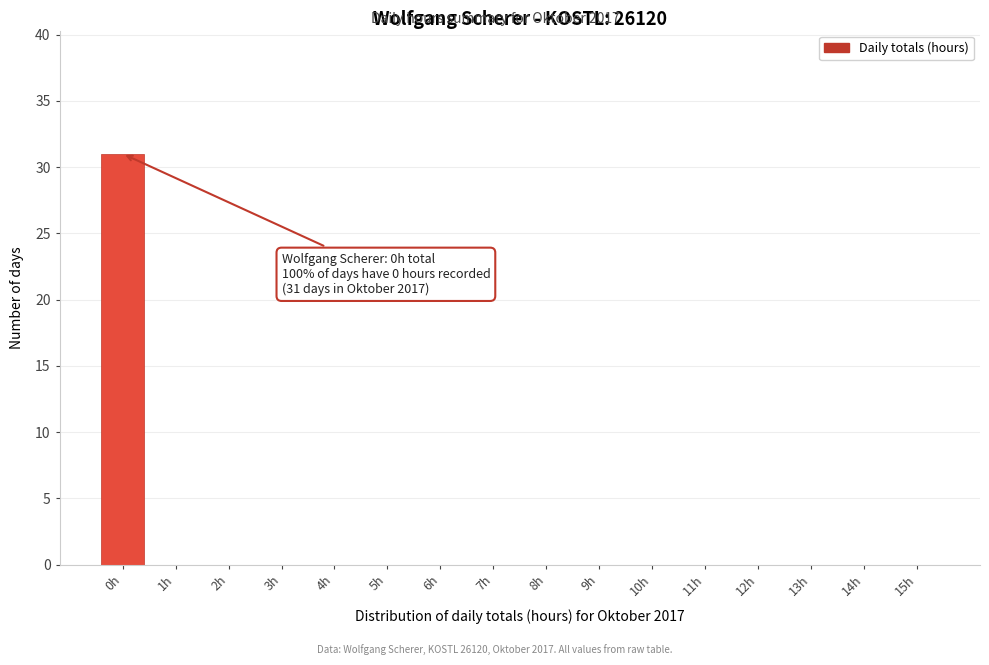

Reading left to right, list all the values displayed in this chart.

0h=31	1h=0	2h=0	3h=0	4h=0	5h=0	6h=0	7h=0	8h=0	9h=0	10h=0	11h=0	12h=0	13h=0	14h=0	15h=0